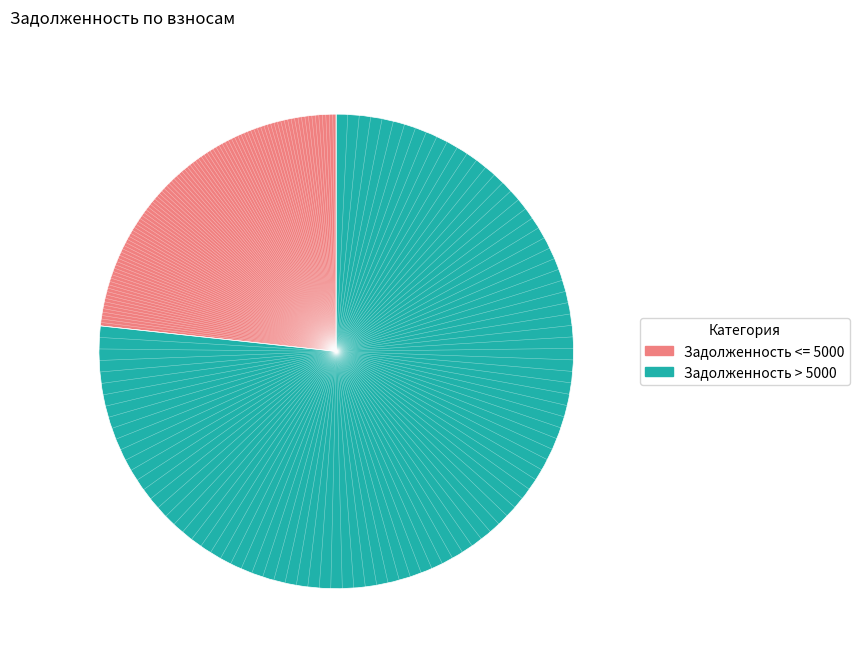

Is there any slice that represents more than half of the pie?

Yes